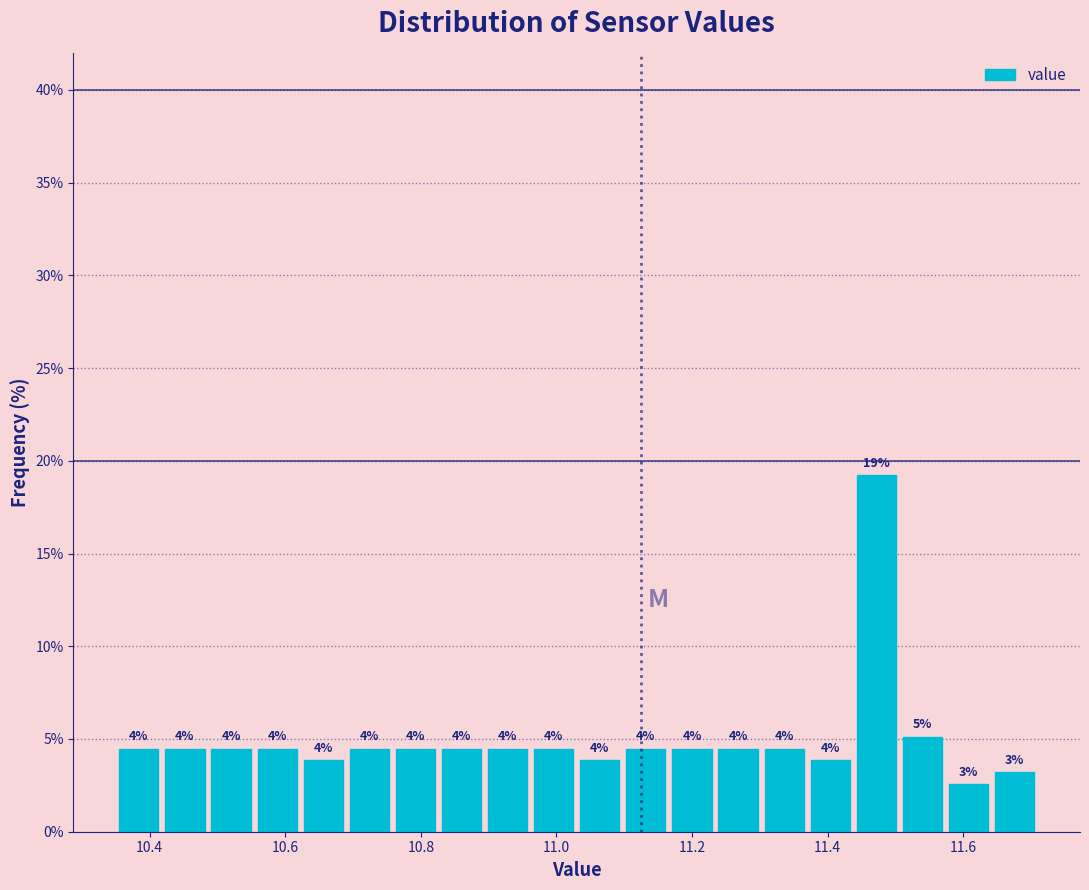

Around what value on the x-axis is the tallest bar? Give the approximate position of its centre, as read against the axis.

11.48